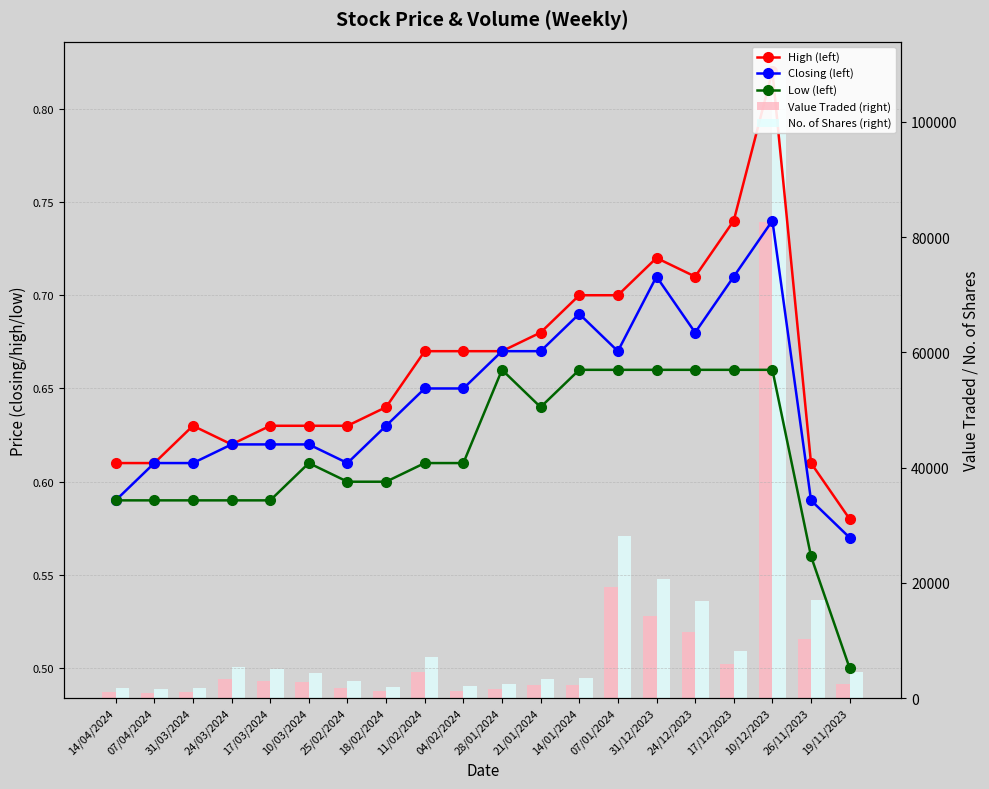

How many Closing (left) values are between 0 and 1?

20